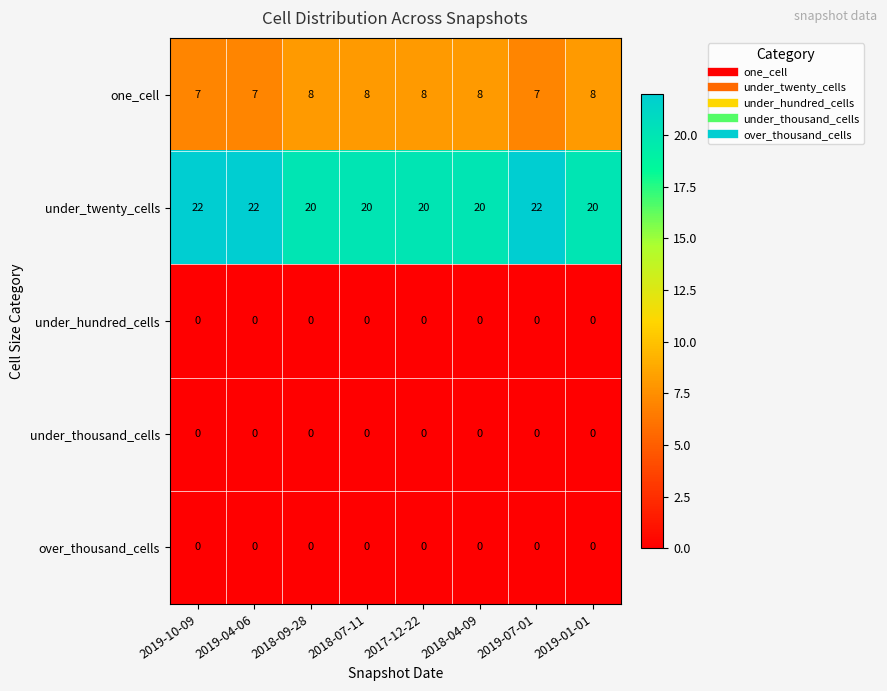

What is the total value across all series at 2019-07-01?

29